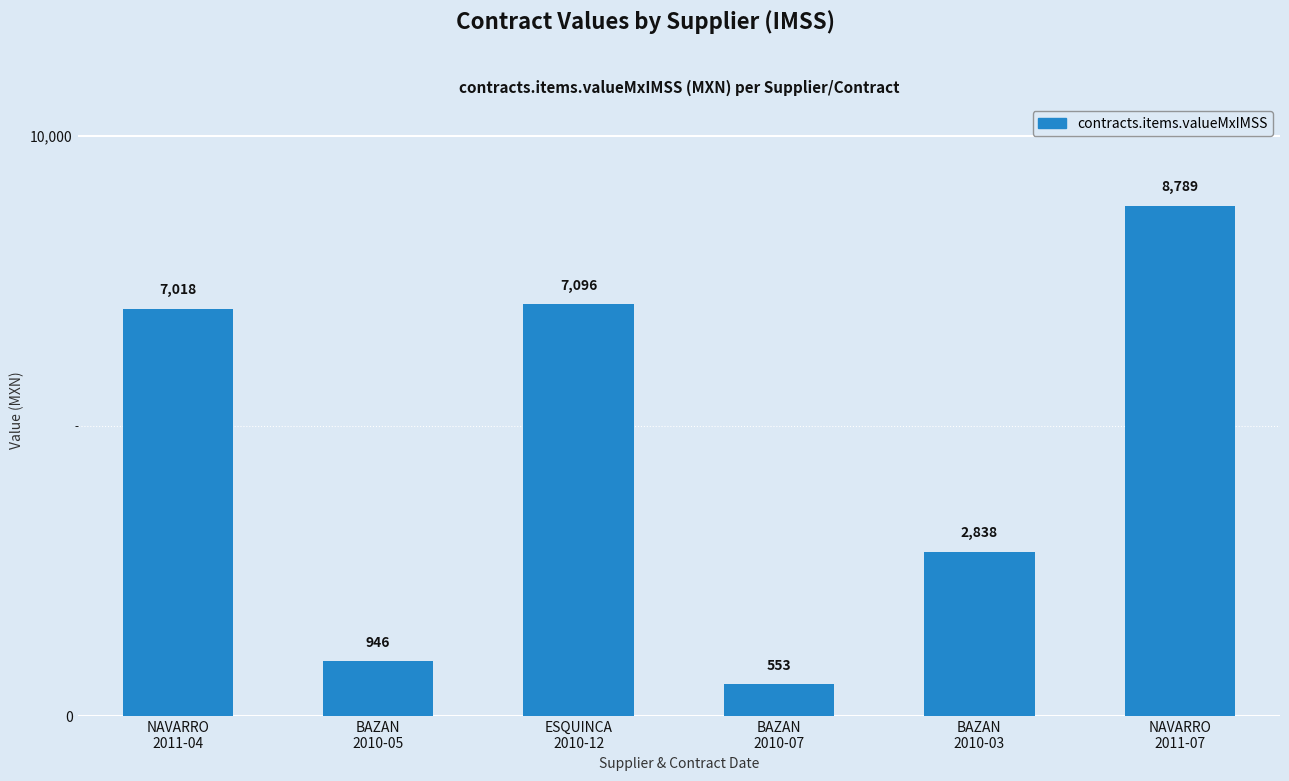

The value at NAVARRO
2011-07 is 8788.7. True or false?

True